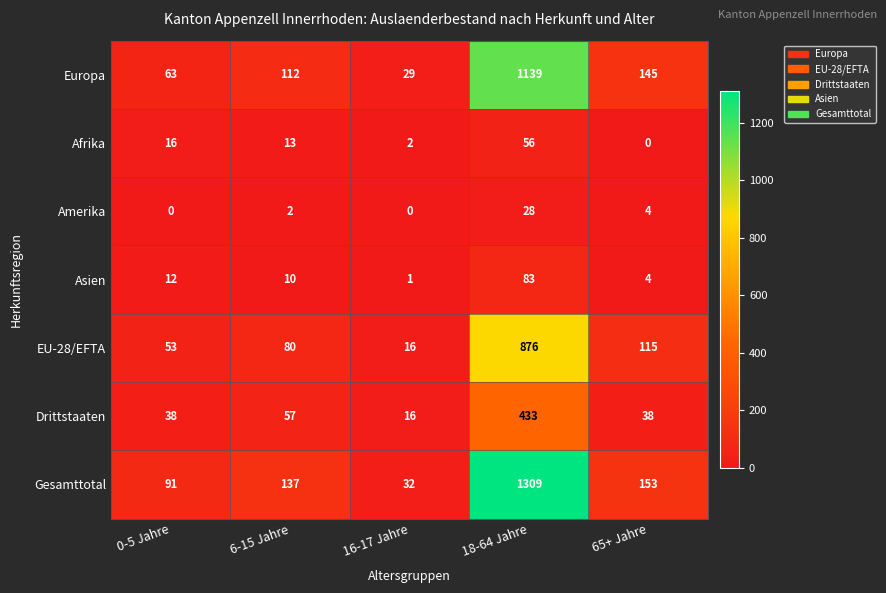

What is the sum of all Drittstaaten values?

582